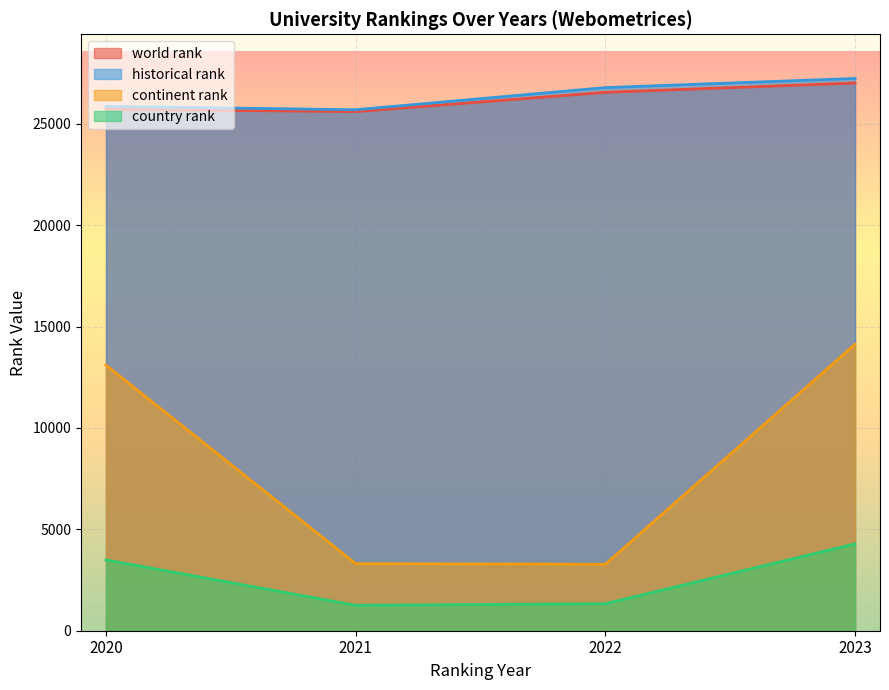

True or false: country rank and historical rank intersect in this chart.

False